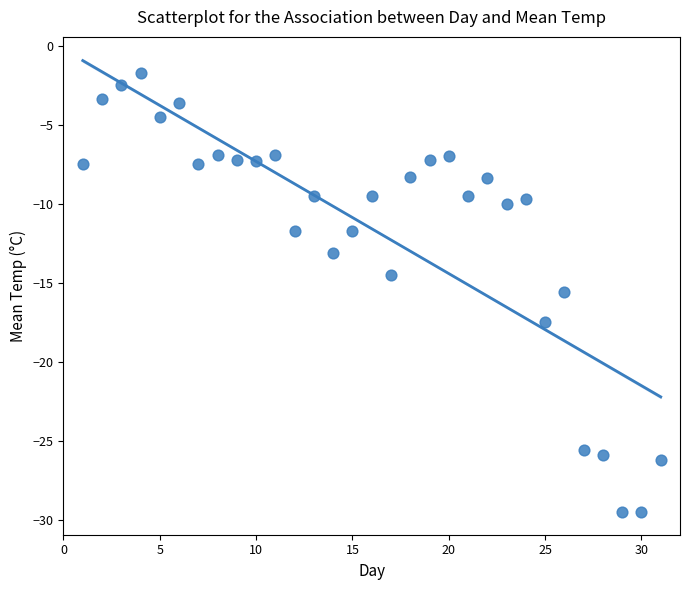

What is the range of Y values (max minus min)?

27.8